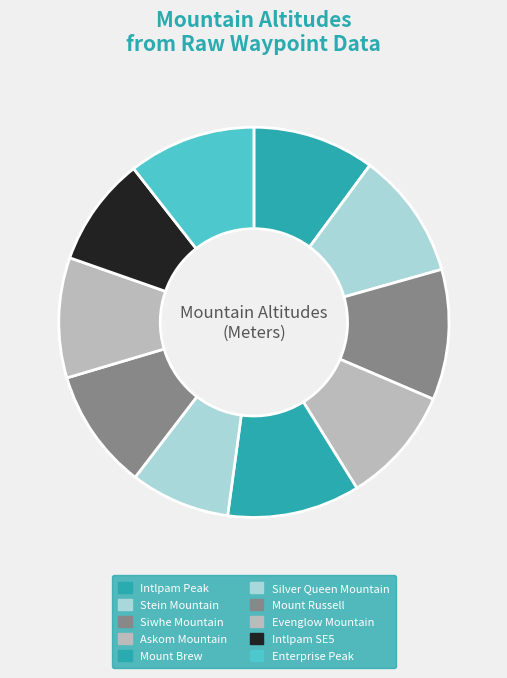

What percentage is the Askom Mountain slice, to the nearest percent?

10%